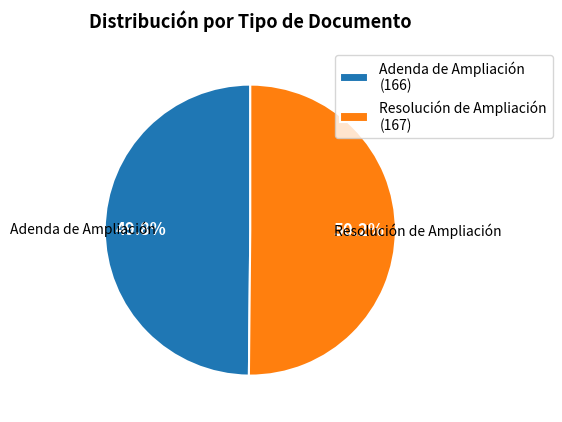

To the nearest percent, what percentage of the pie is Resolución de Ampliación?

50%